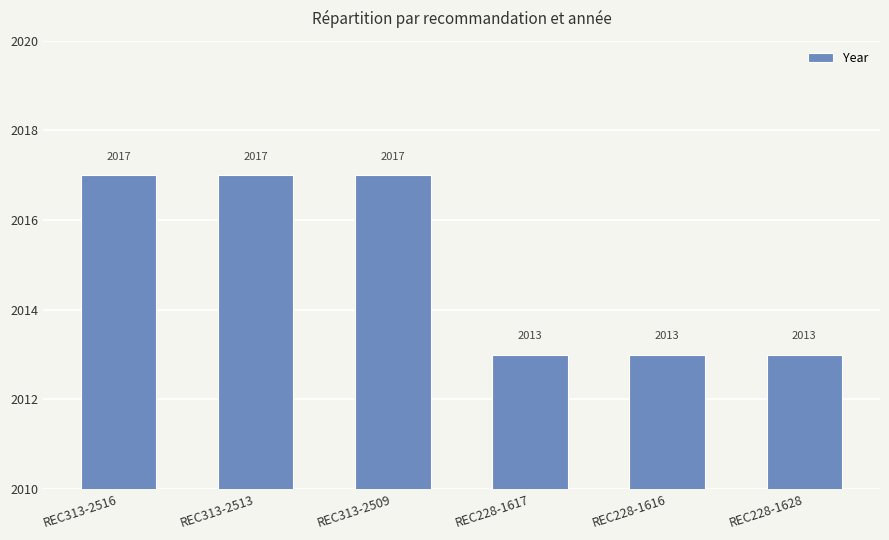

How many series are shown in this chart?

1